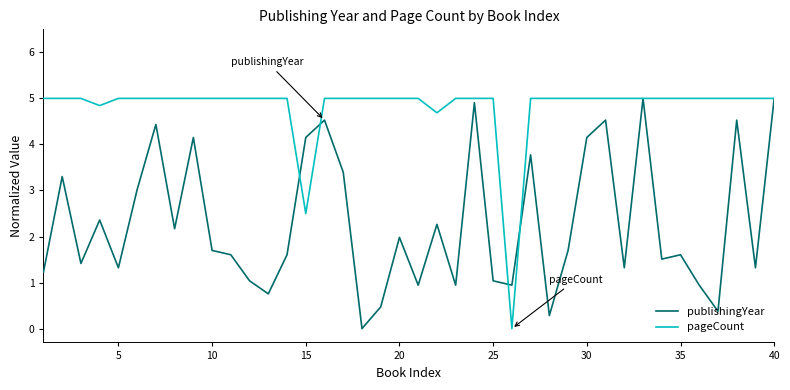

Which series has the largest total across all categories?

pageCount